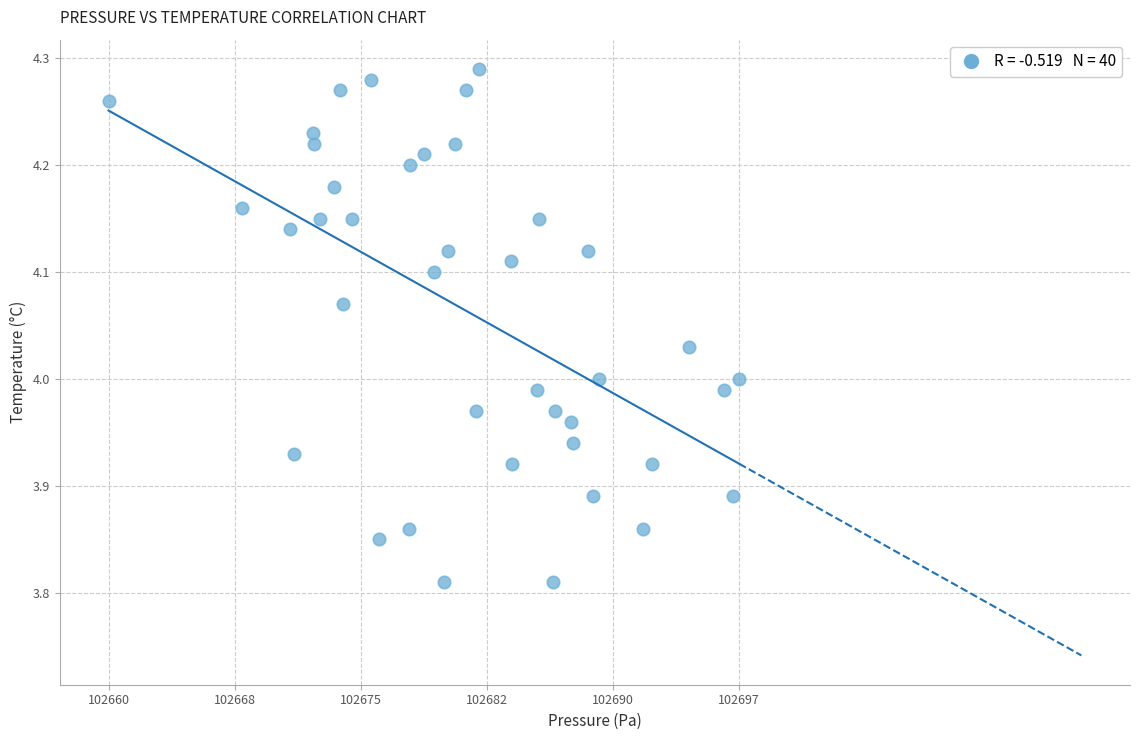

What is the range of X values (max minus min)?

36.9